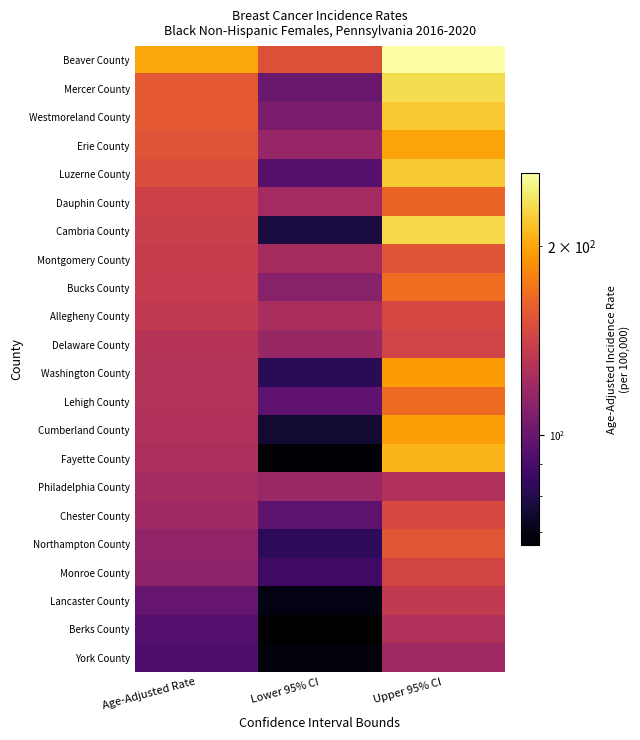

Count the number of categories in the chart.

3